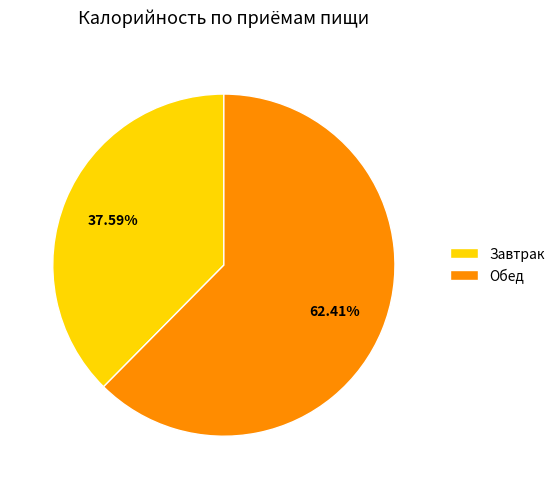

What is the ratio of the value at Обед to the value at Завтрак?

1.7